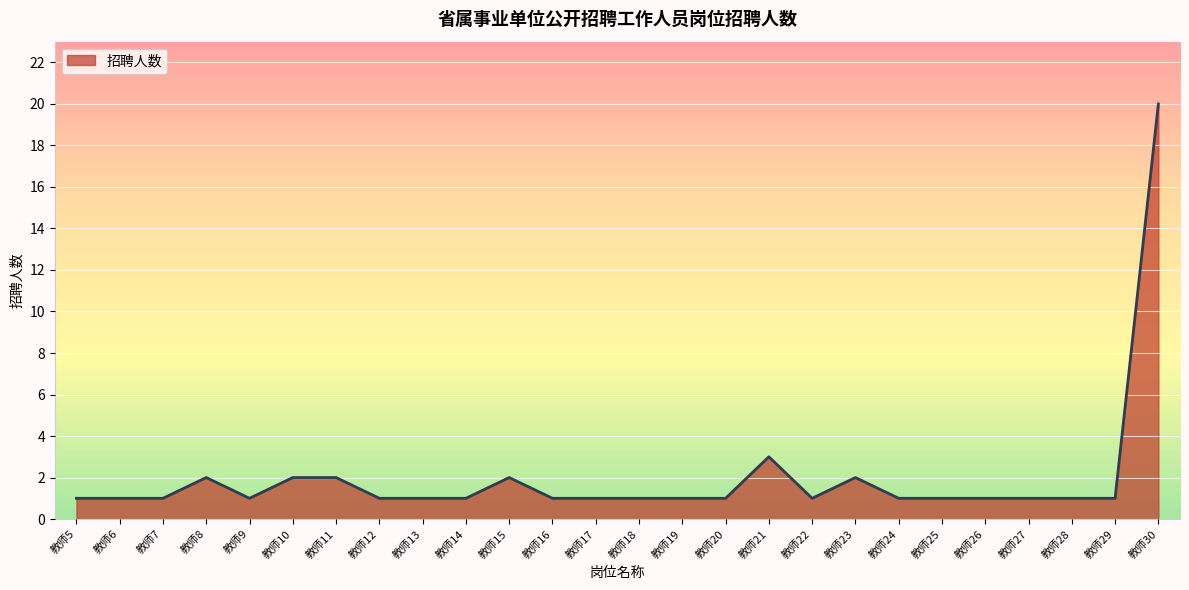

What is the average value?

2